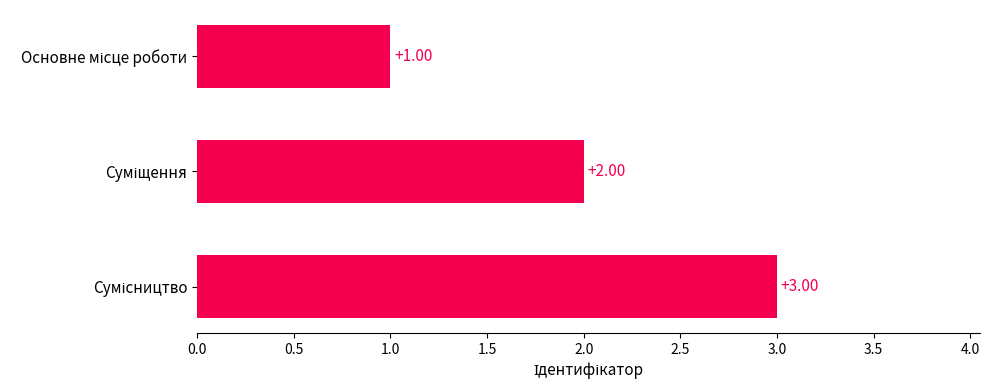

What is the sum of all values?

6